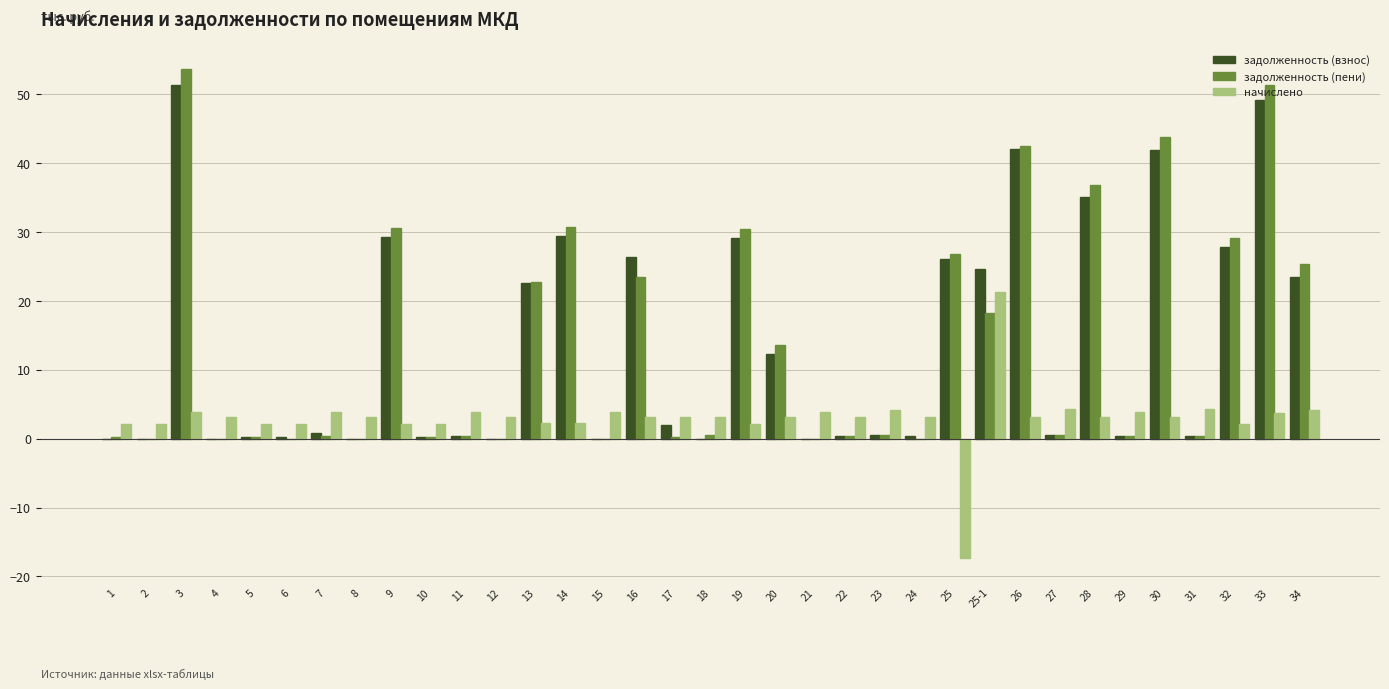

Count the number of categories in the chart.

35